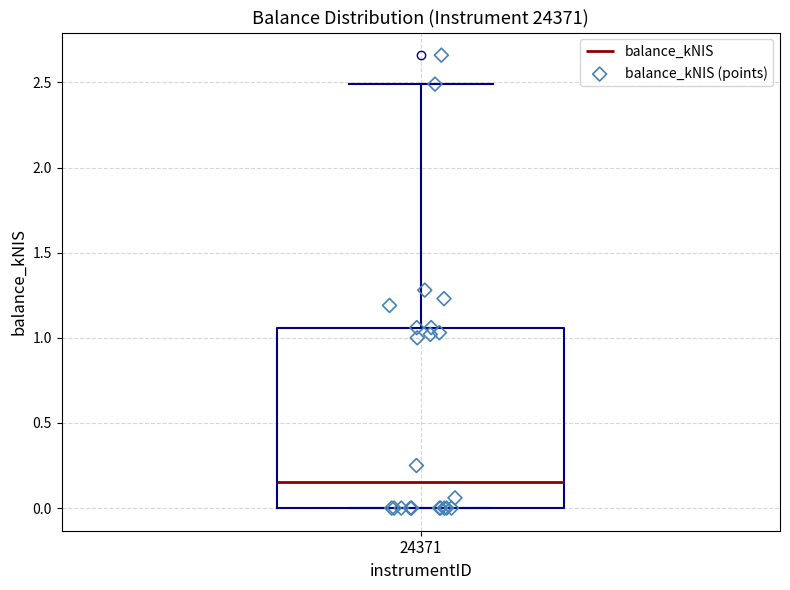

Read this box plot against the y-axis: the position of the median line, the range covered by the box, and the ends of both whiskers. The values are not printed on the chart, so give them approximately, as read against the axis.

median 0.15, box 0.00 to 1.05, whiskers 0.00 to 2.50